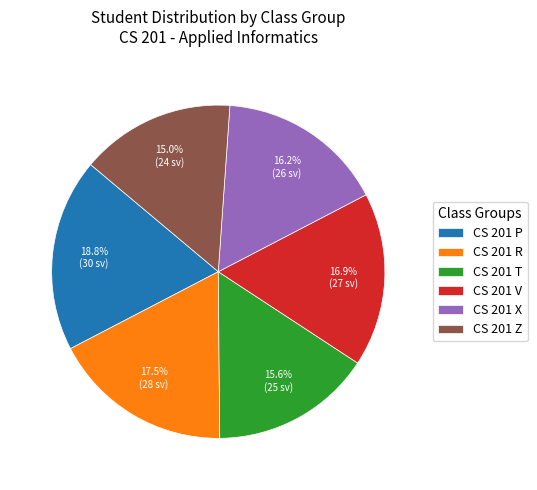

Rank the categories by value from lowest to highest.

CS 201 Z, CS 201 T, CS 201 X, CS 201 V, CS 201 R, CS 201 P